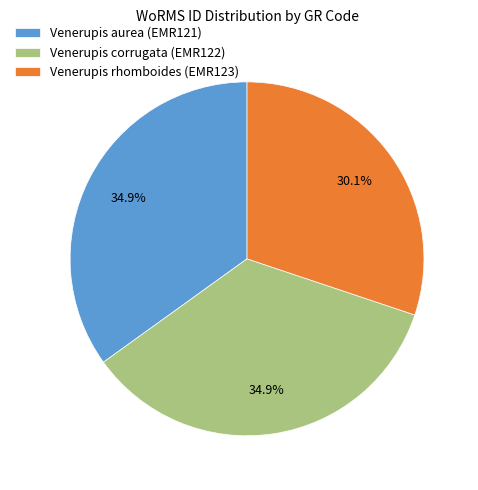

To the nearest percent, what is the average slice percentage?

33%